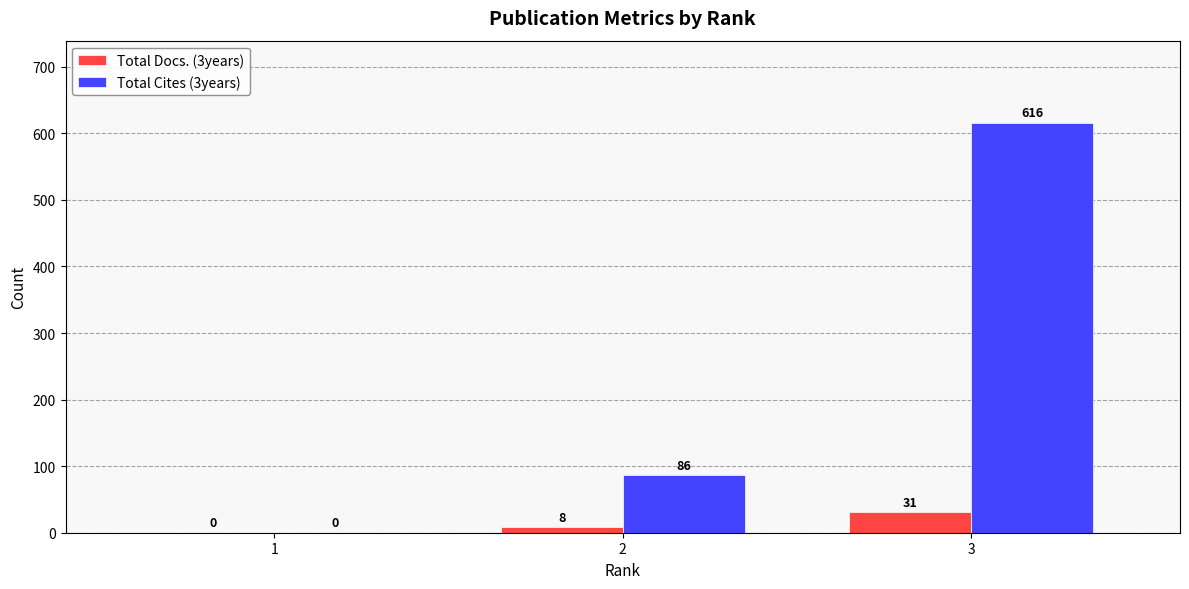

What is the sum of all Total Docs. (3years) values?

39